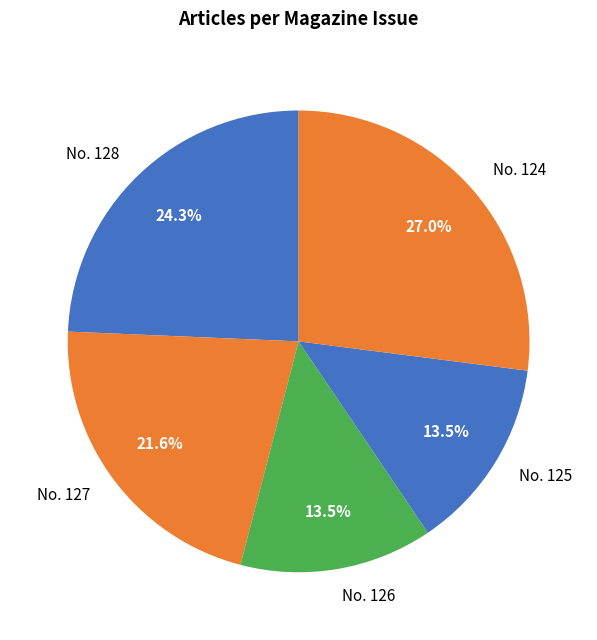

How many segments does this pie chart have?

5